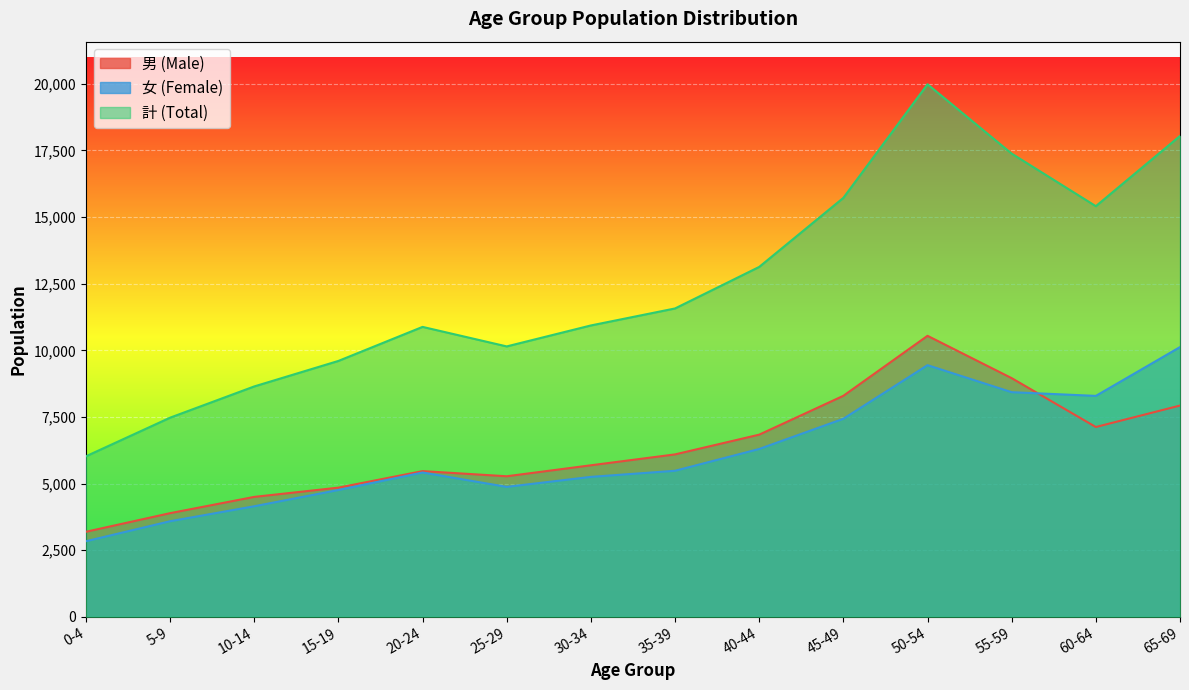

What is the label of the 3rd point from the left?

10-14